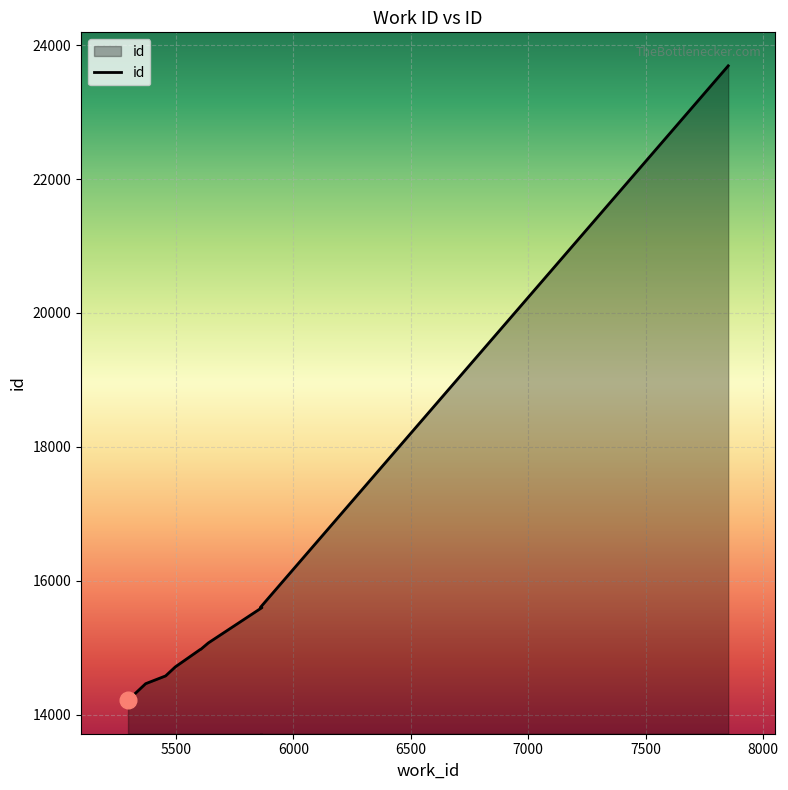

Count the number of values greater than 14978.

4